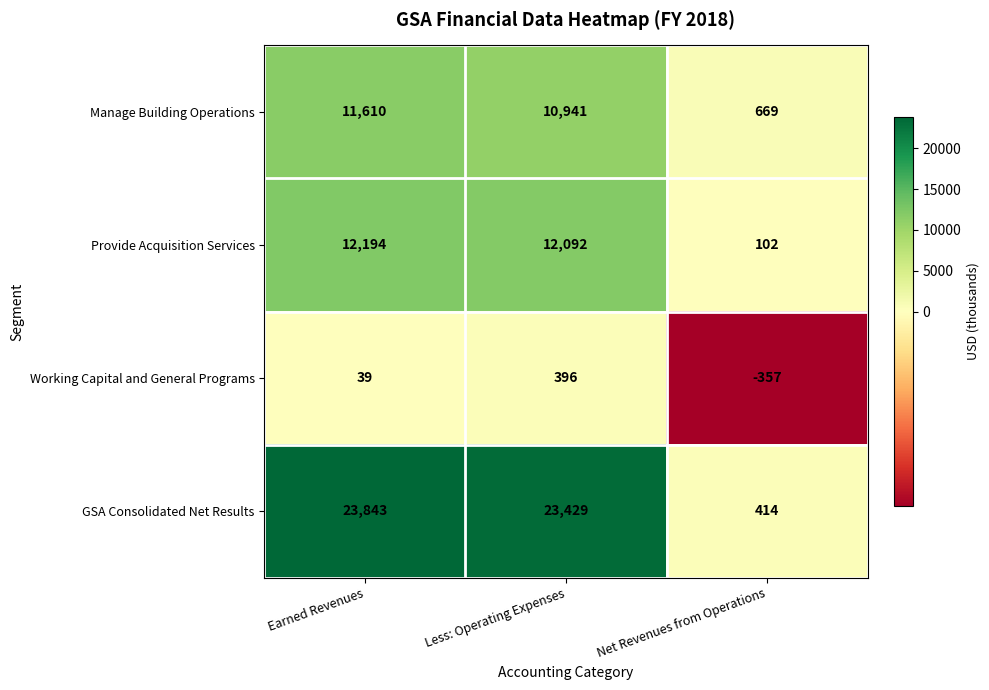

How many values in the Working Capital and General Programs series are below 39?

1